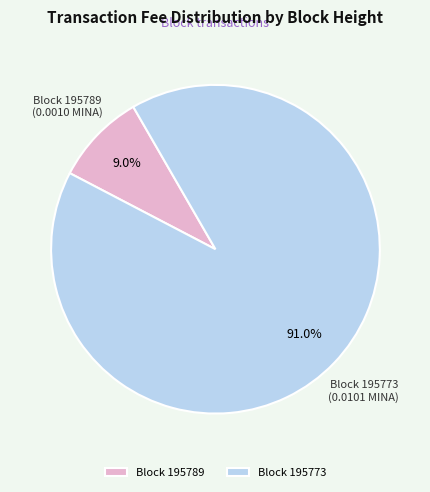

Which slice represents more than half of the pie?

Block 195773